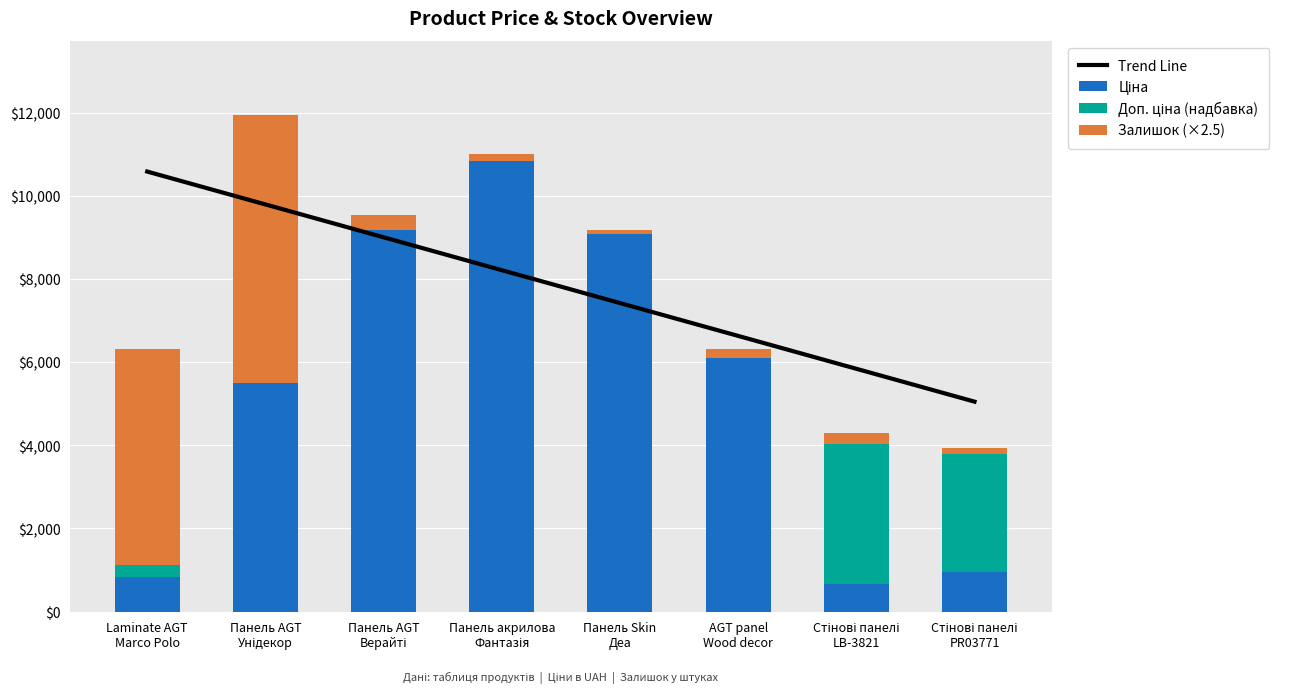

Is the value of Ціна at Стінові панелі
LB-3821 greater than the value of Trend Line at Laminate AGT
Marco Polo?

No